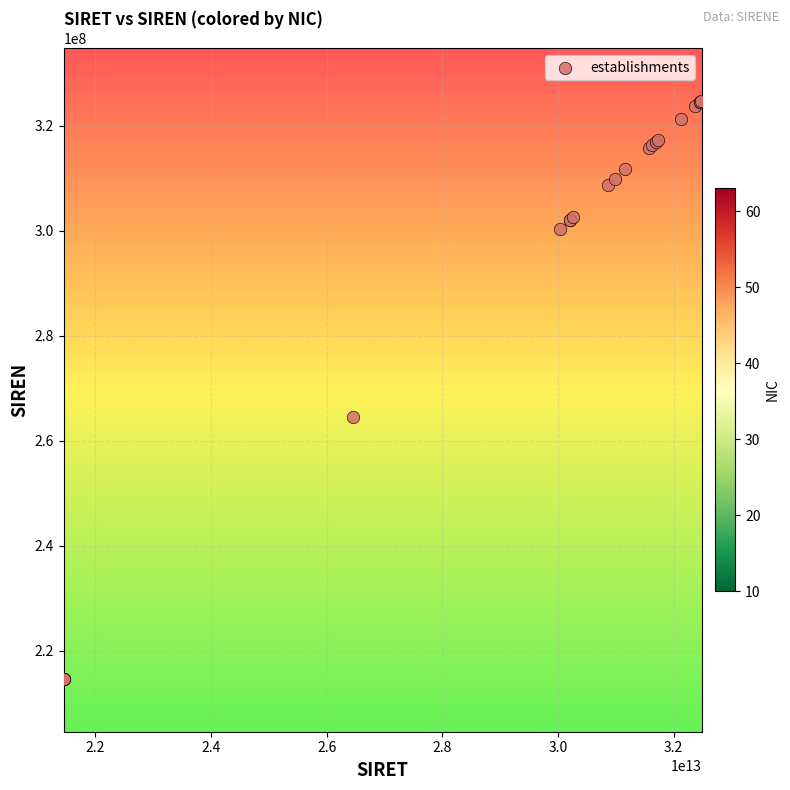

What Y value in the scatter plot is closest to 269676134?

264603259